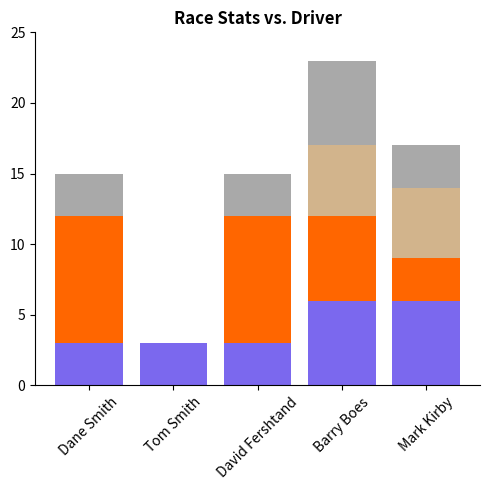

At which category is the sum across all series the highest?

Barry Boes